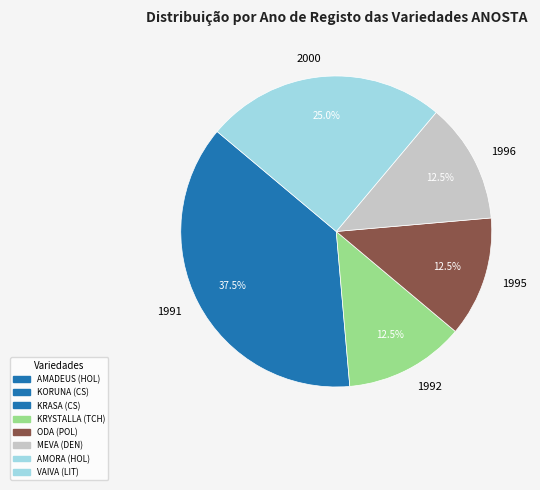

What percentage is NOT represented by 2000?

75.0%